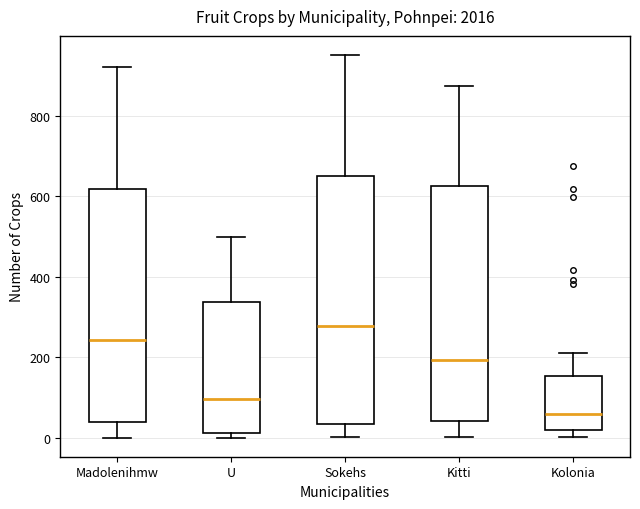

Where does the median line of the box for U sit on the y-axis? The values are not printed on the chart, so give them approximately, as read against the axis.

100